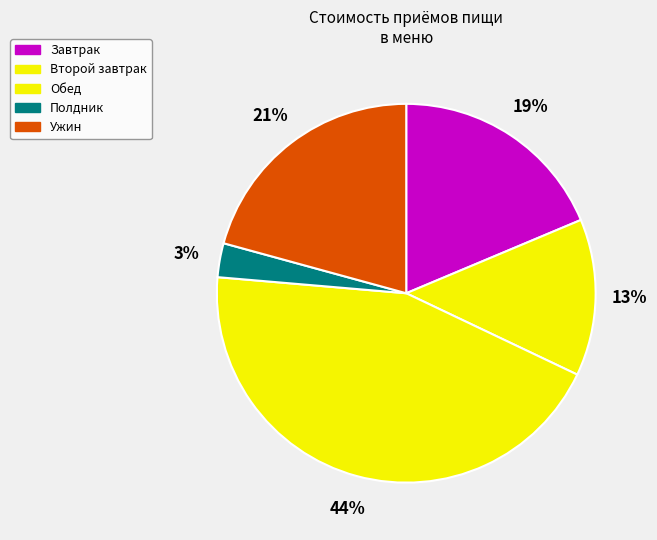

How many segments does this pie chart have?

5